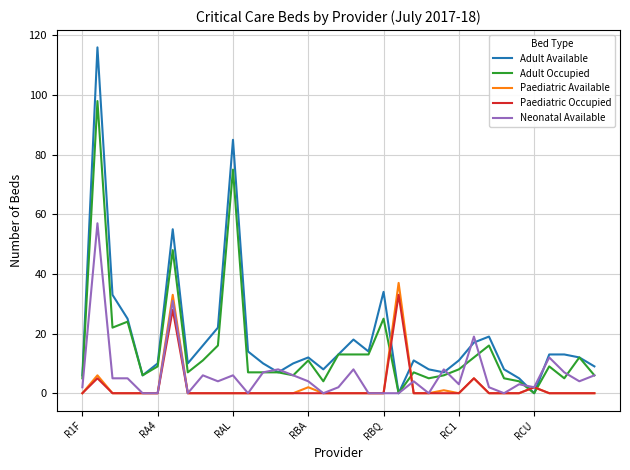

Rank the series by their maximum value, from highest to lowest.

Adult Available, Adult Occupied, Neonatal Available, Paediatric Available, Paediatric Occupied